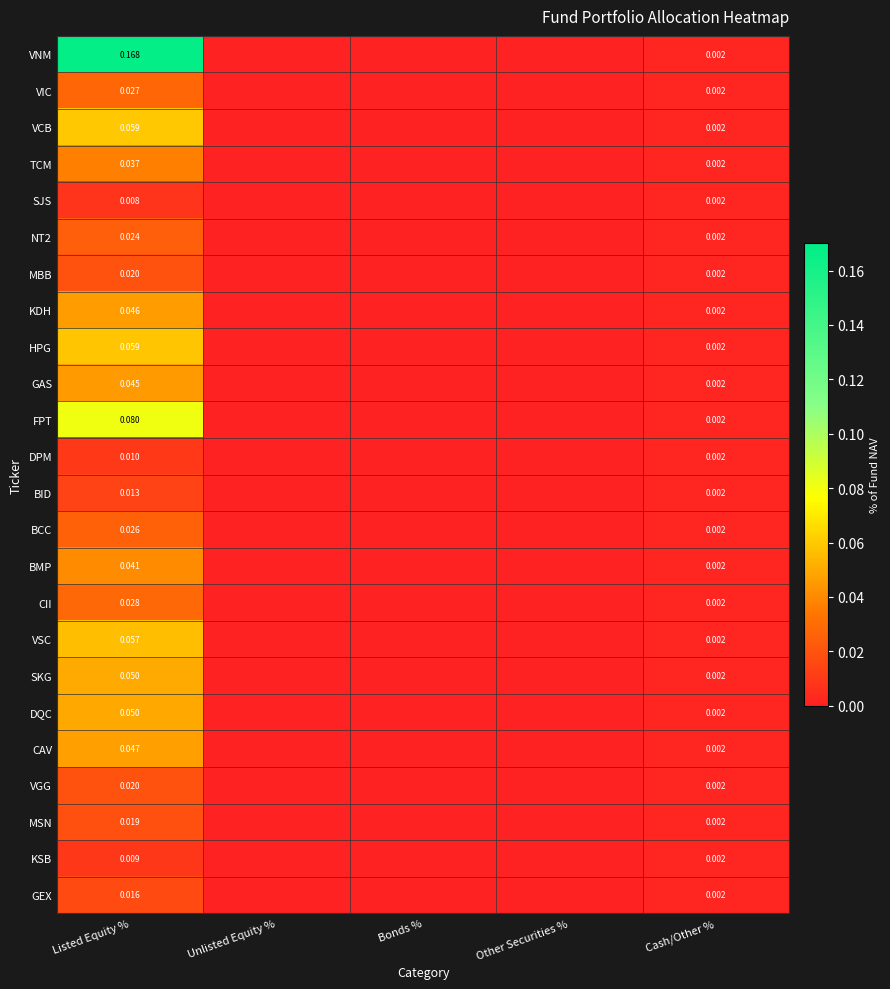

Rank the categories by KSB value from highest to lowest.

Listed Equity %, Cash/Other %, Unlisted Equity %, Bonds %, Other Securities %